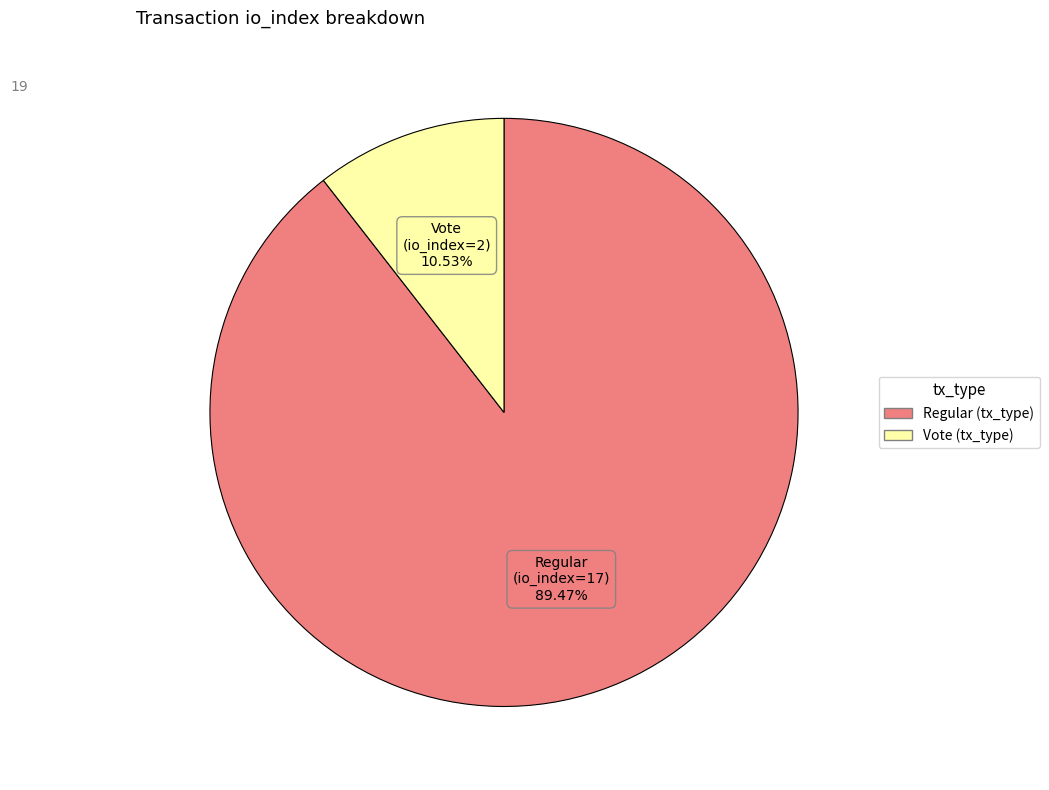

Is there a majority slice in this chart?

Yes